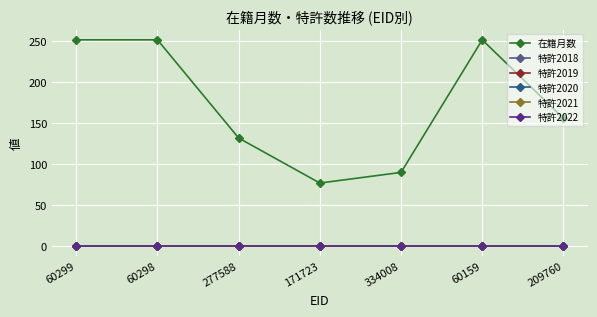

Is the value of 特許2022 at 209760 greater than the value of 特許2019 at 60159?

No